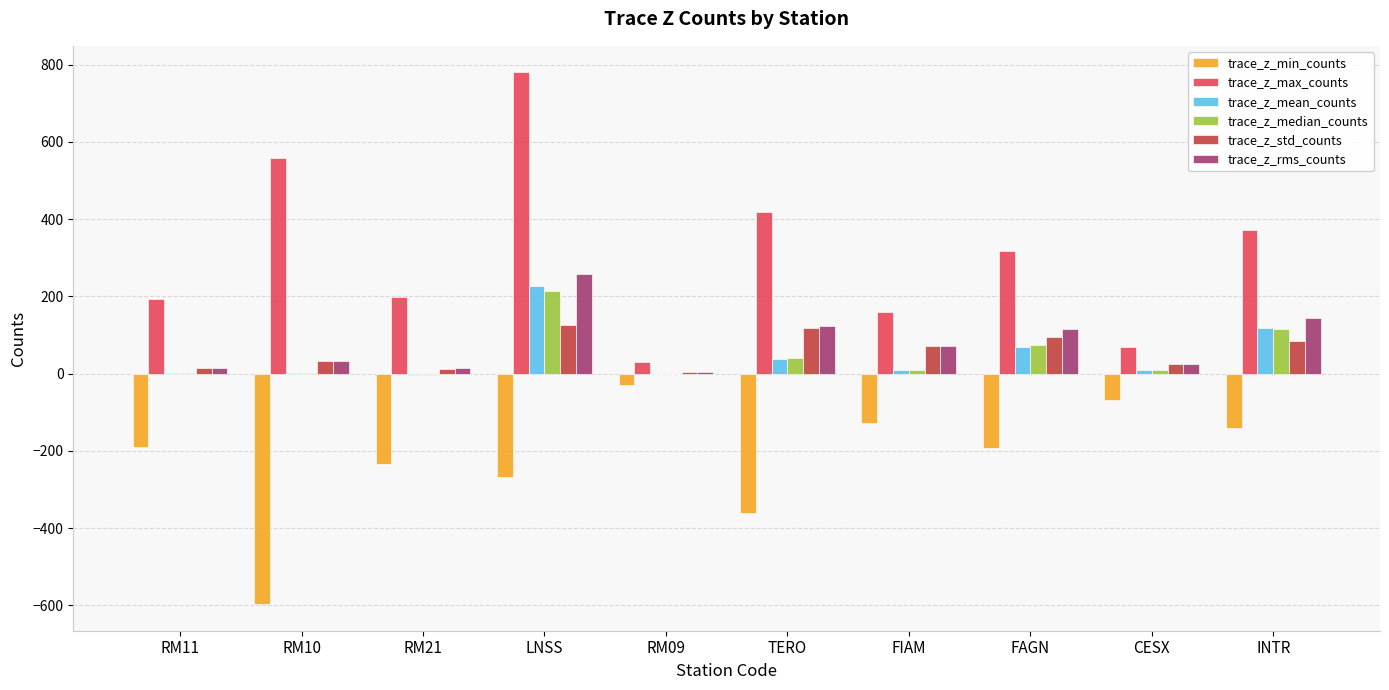

Count the number of data series in this chart.

6